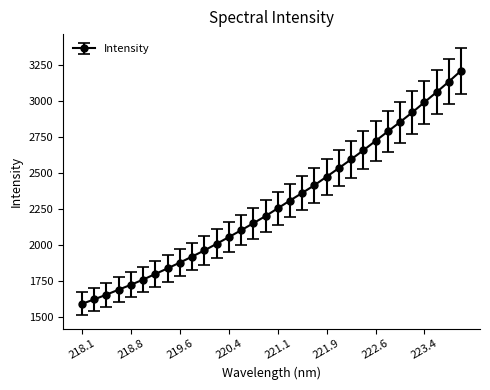

What is the minimum value shown in the chart?

1594.2